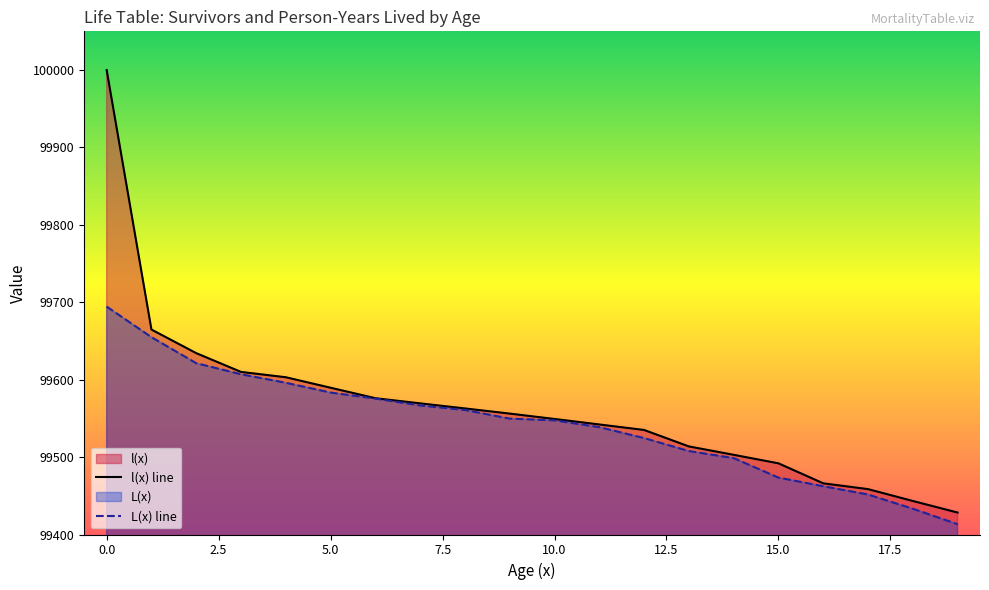

True or false: l(x) has more than 1 interior local peaks.

False